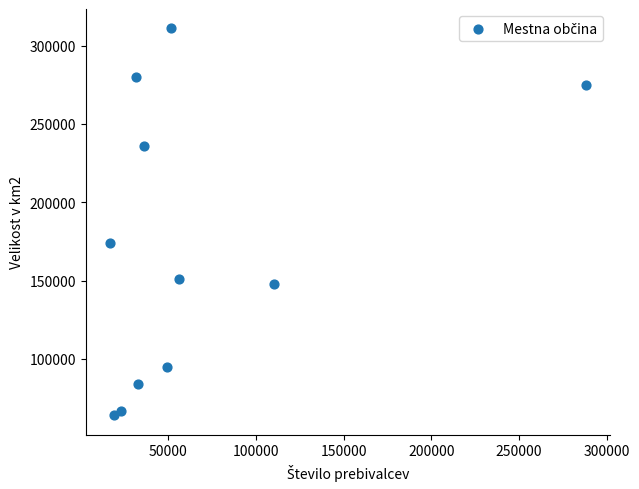

What is the range of Y values (max minus min)?

247000